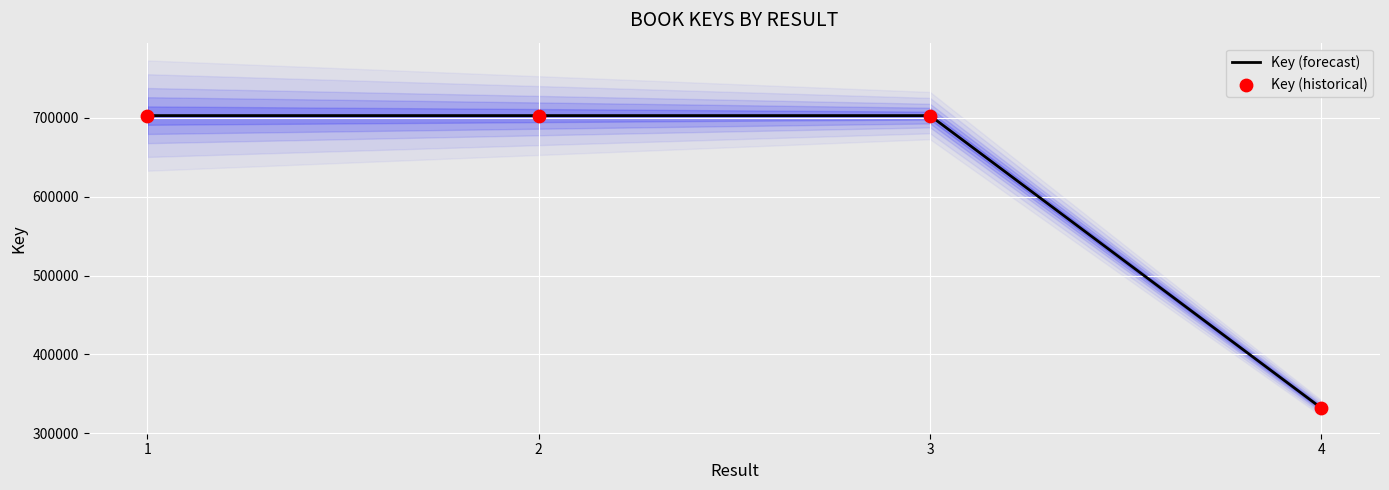

Is the value of Key (forecast) at 3 greater than the value of Key (historical) at 4?

Yes